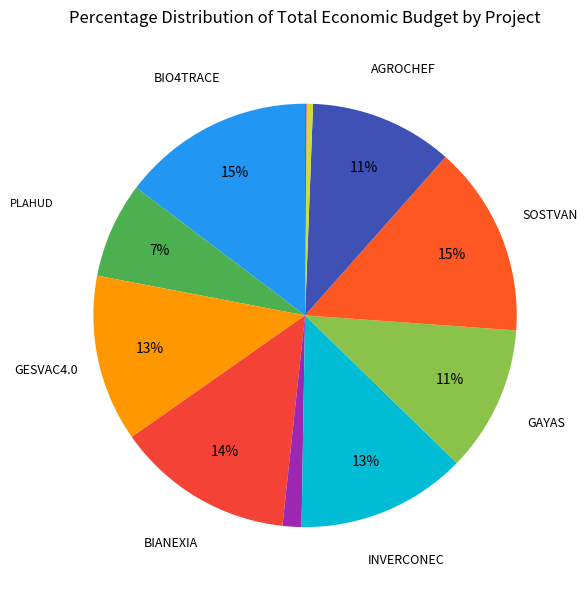

Which slice is the smallest?

TECNIFRUIT